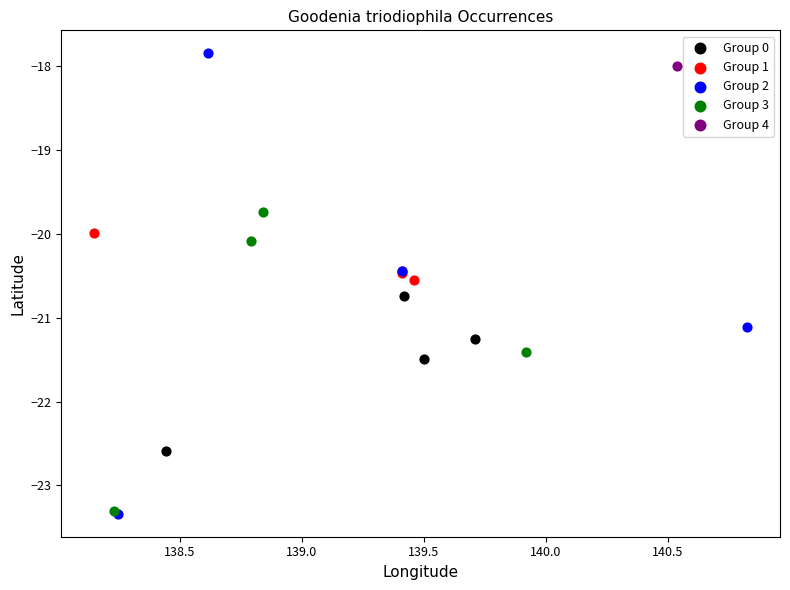

Which series reaches the maximum Y coordinate?

Group 2